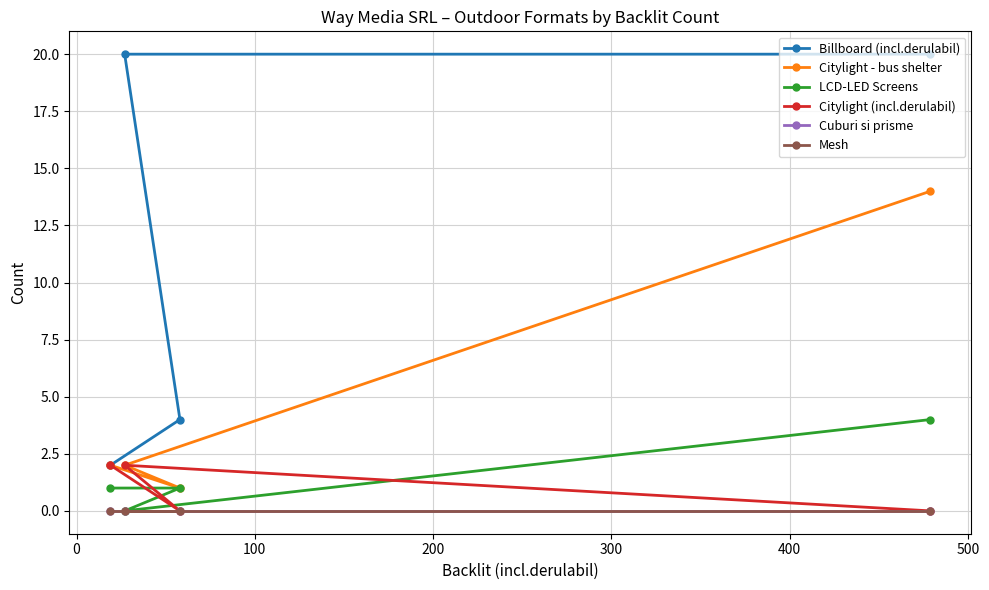

What is the sum of all Citylight (incl.derulabil) values?

4